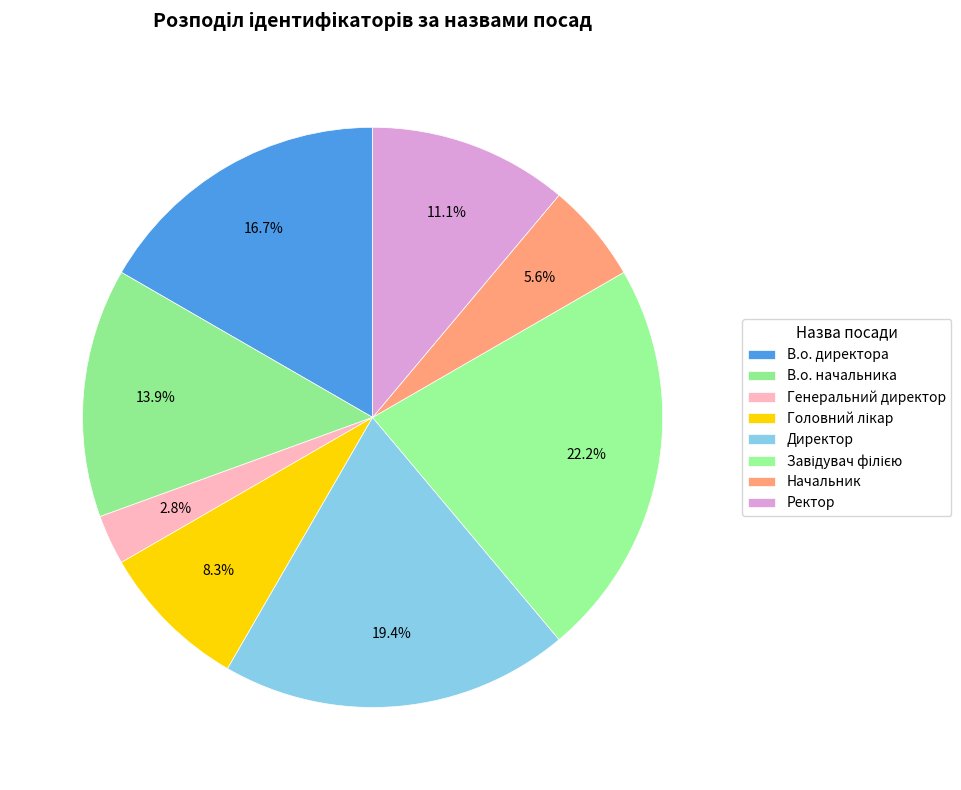

Which category has the biggest portion of the pie?

Завідувач філією